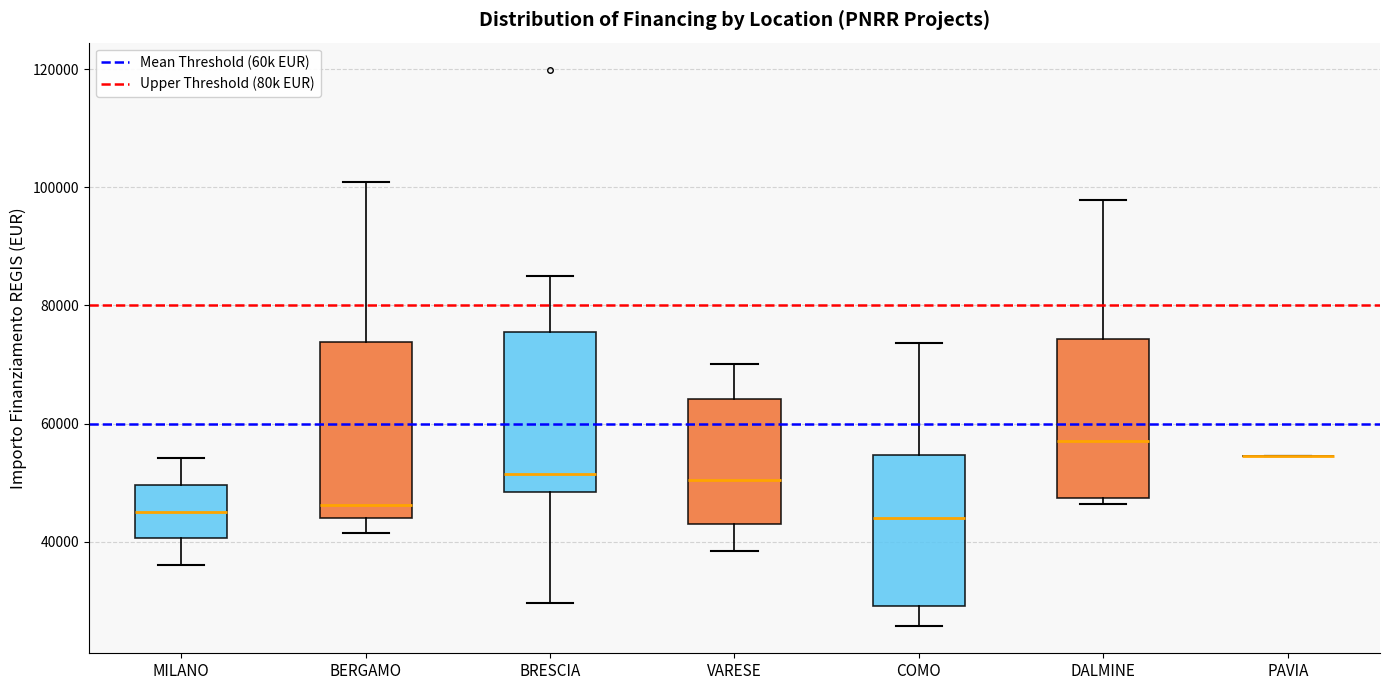

Reading left to right, read every box against the y-axis: the position of its median line, the range the box covers, and the ends of its whiskers. The values are not printed on the chart, so give them approximately, as read against the axis.

MILANO: median 46000, box 40000 to 50000, whiskers 36000 to 54000
BERGAMO: median 46000, box 44000 to 74000, whiskers 42000 to 100000
BRESCIA: median 52000, box 48000 to 76000, whiskers 30000 to 84000
VARESE: median 50000, box 44000 to 64000, whiskers 38000 to 70000
COMO: median 44000, box 30000 to 54000, whiskers 26000 to 74000
DALMINE: median 58000, box 48000 to 74000, whiskers 46000 to 98000
PAVIA: box collapsed to a line at 54000, whiskers 54000 to 54000